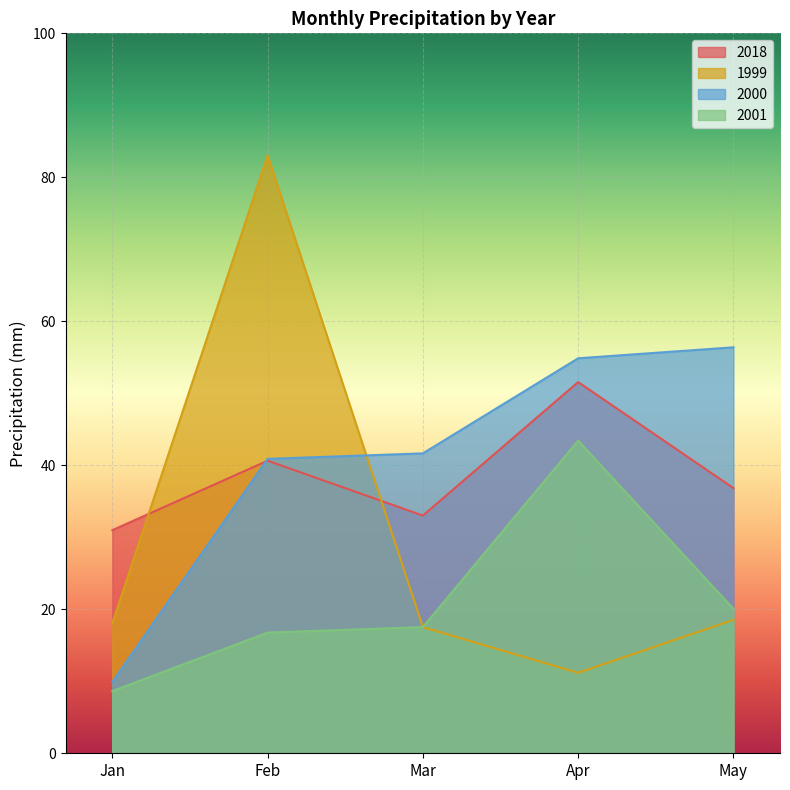

At which label does 2001 reach its peak?

Apr